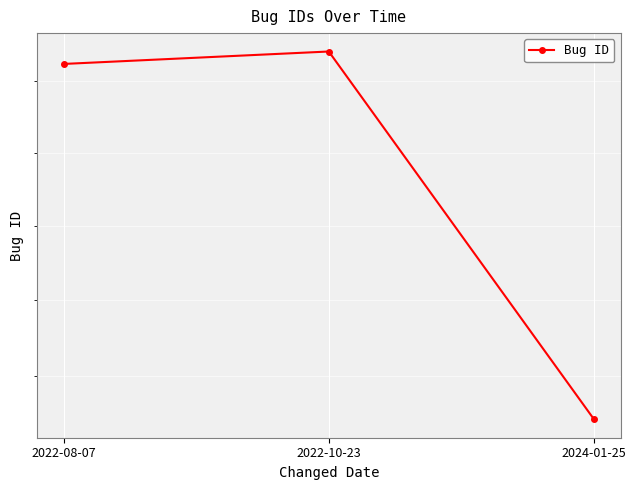

Reading left to right, list all the values displayed in this chart.

2022-08-07=266209	2022-10-23=267092	2024-01-25=242190